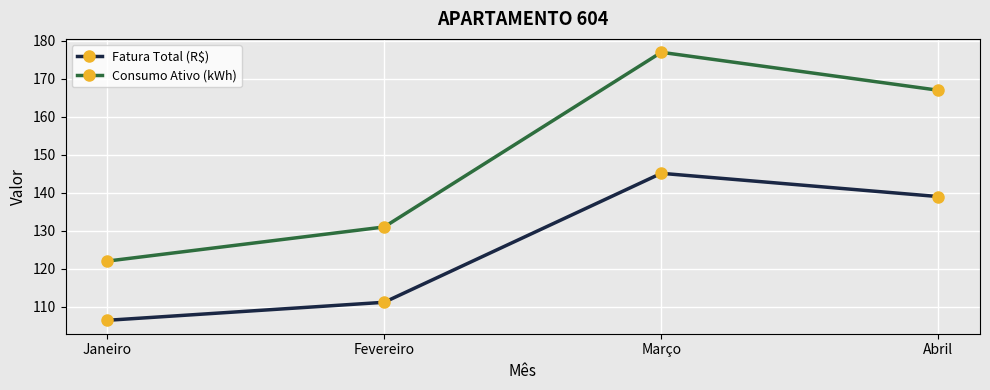

True or false: Fatura Total (R$) and Consumo Ativo (kWh) intersect in this chart.

False